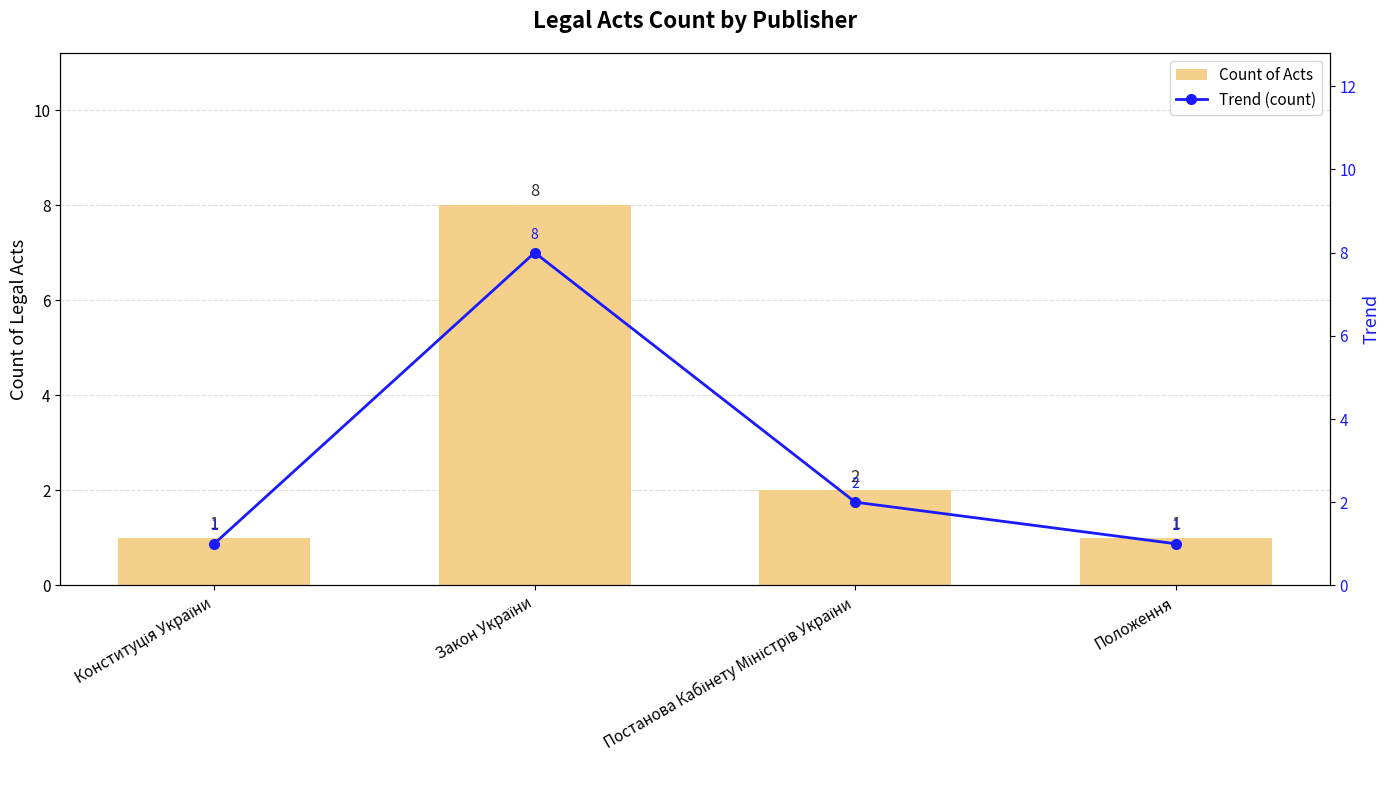

How many categories are shown in the chart?

4